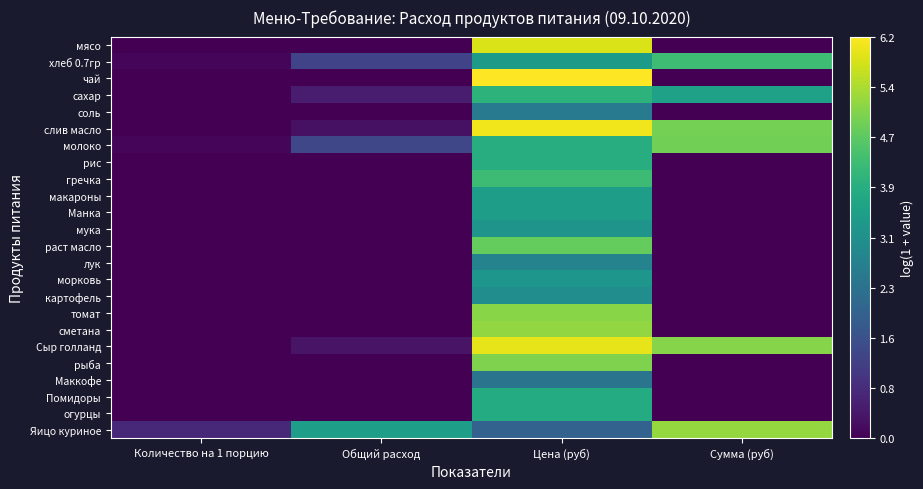

What is the difference between the highest and lowest values at Сумма (руб)?

5.2